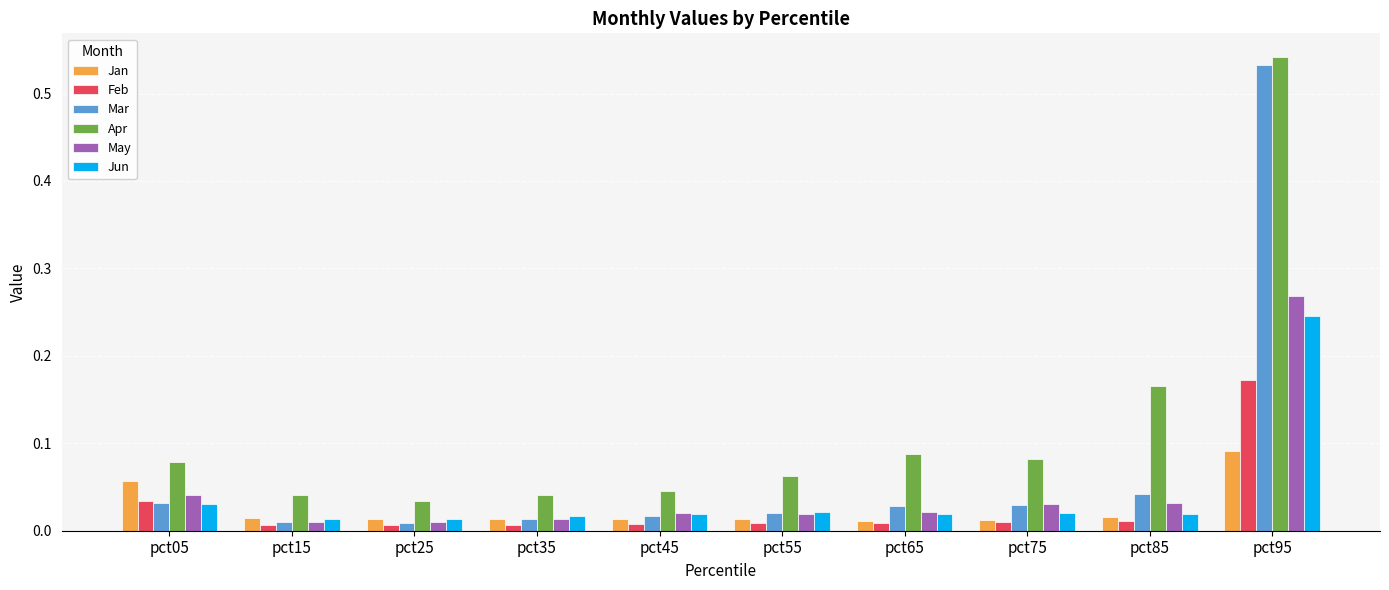

At which category does the chart reach its peak across all series?

pct95